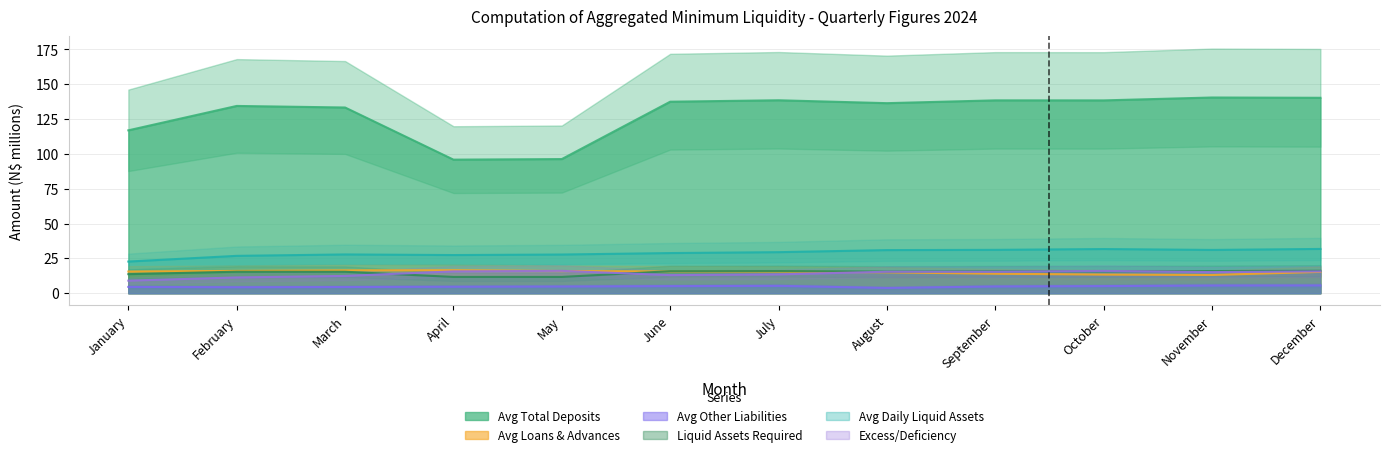

Is the value of Liquid Assets Required at June greater than the value of Avg Total Deposits at October?

No